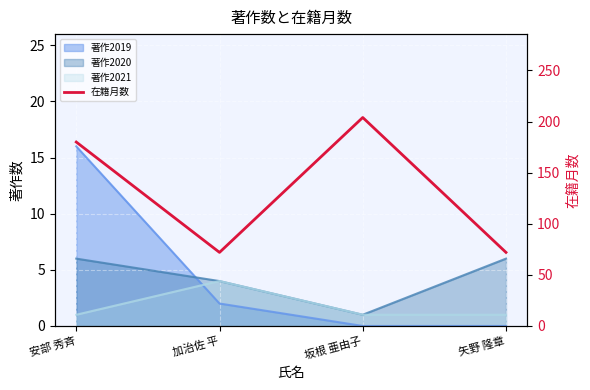

The value at 安部 秀斉 is 180. True or false?

True